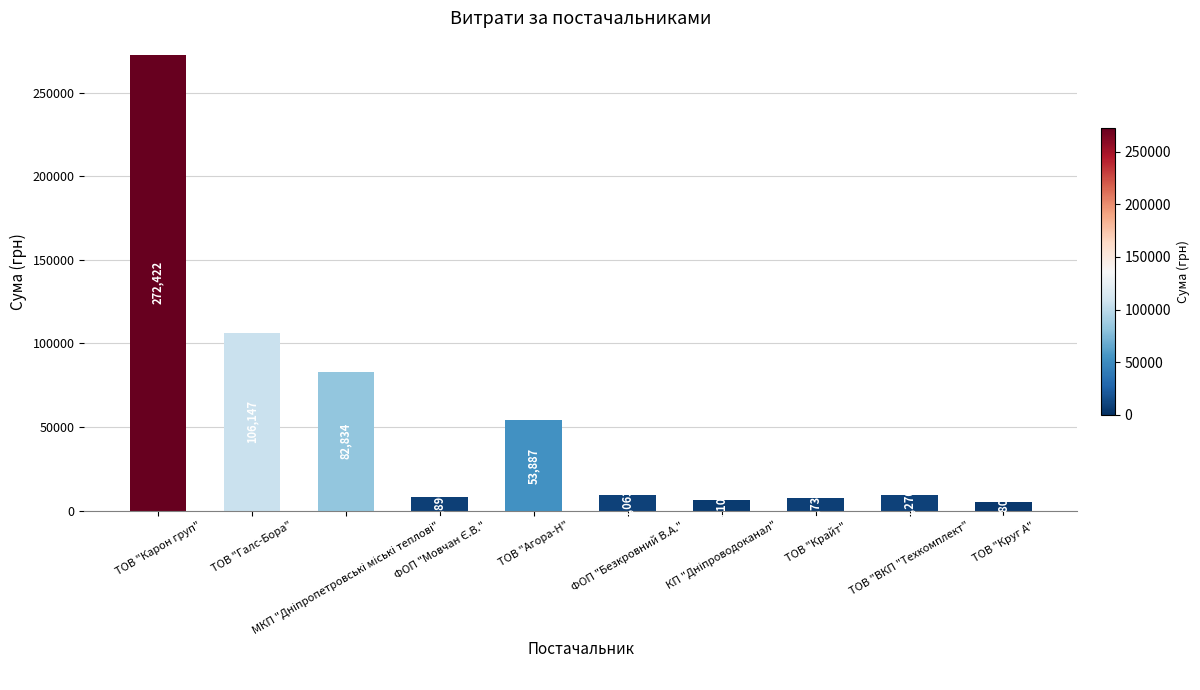

What is the average value?

56015.5